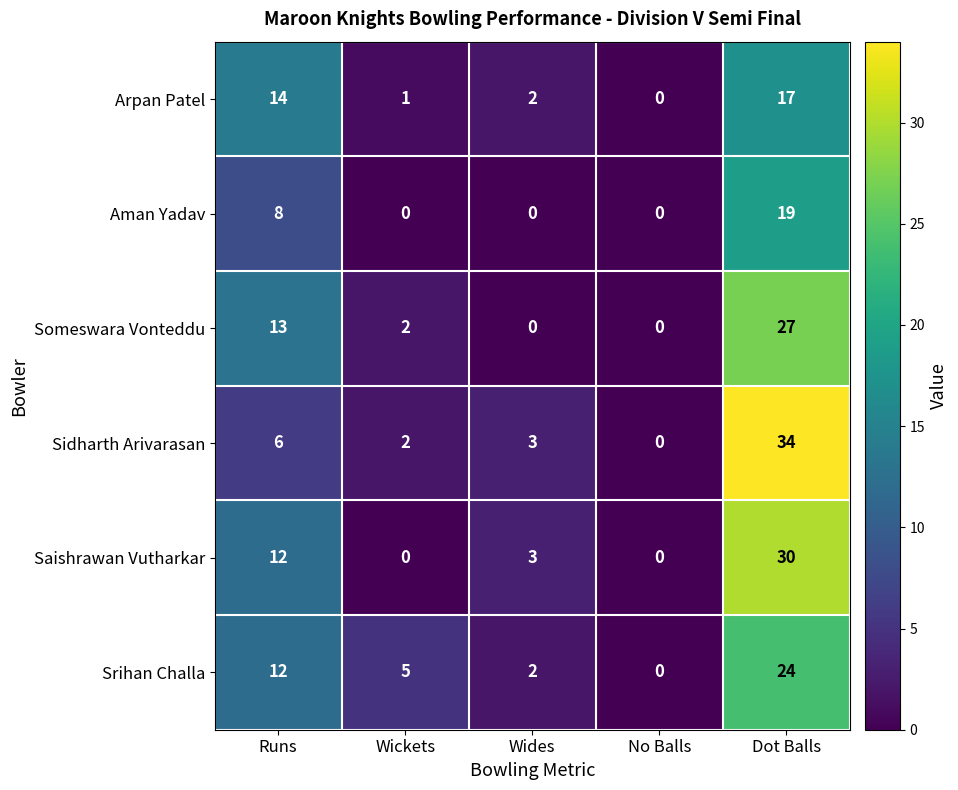

Is it true that Saishrawan Vutharkar equals 19 at Wickets?

False